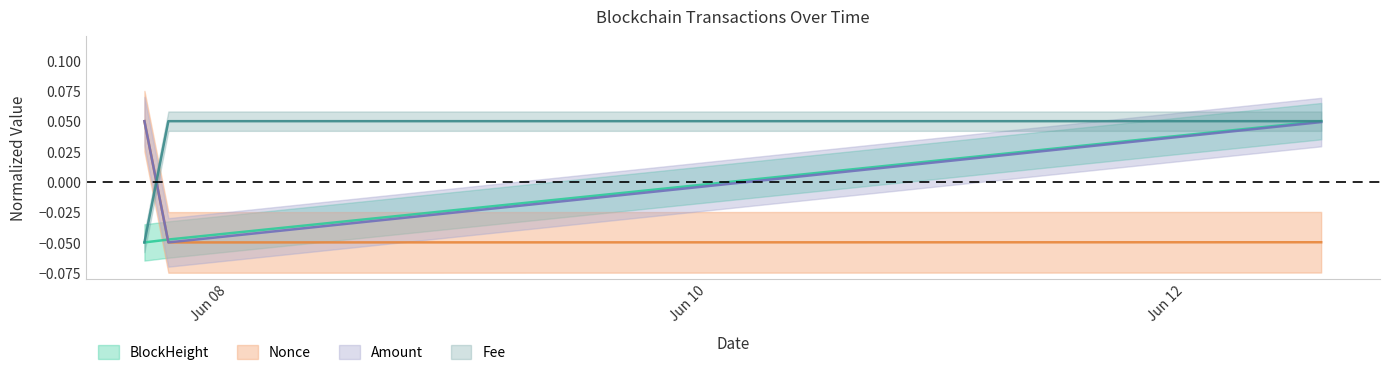

Reading right to left, list all the values displayed in this chart.

BlockHeight: 2021-06-12 15:36:00=0.1	2021-06-07 20:00:00=-0.0	2021-06-07 17:36:00=-0.1
Nonce: 2021-06-12 15:36:00=-0.0	2021-06-07 20:00:00=-0.1	2021-06-07 17:36:00=0.1
Amount: 2021-06-12 15:36:00=0.0	2021-06-07 20:00:00=-0.1	2021-06-07 17:36:00=0.1
Fee: 2021-06-12 15:36:00=0.1	2021-06-07 20:00:00=0.1	2021-06-07 17:36:00=-0.1